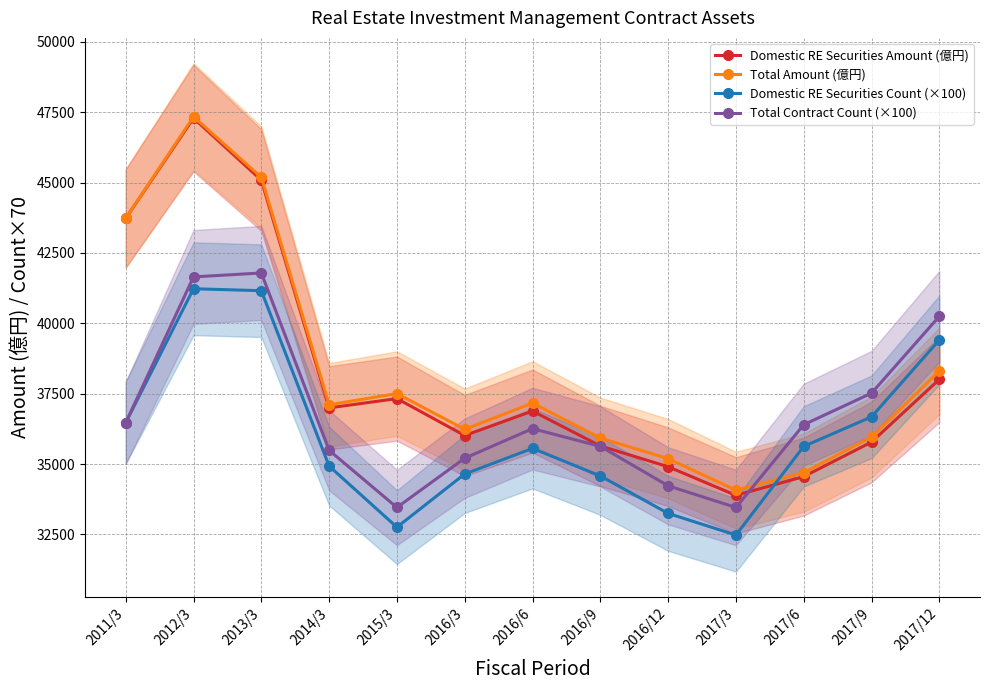

True or false: Total Contract Count (×100) has more than 0 points higher than both neighbors.

True